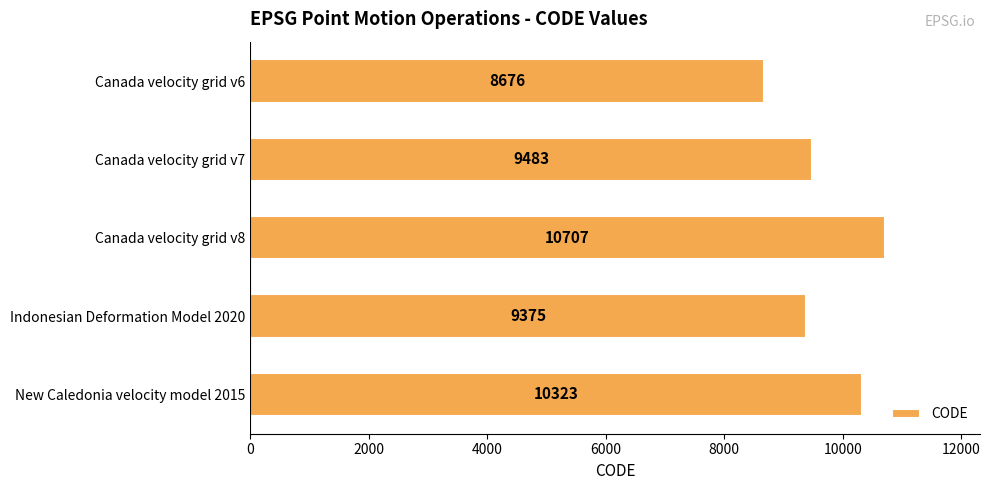

The value at New Caledonia velocity model 2015 is 10323. True or false?

True